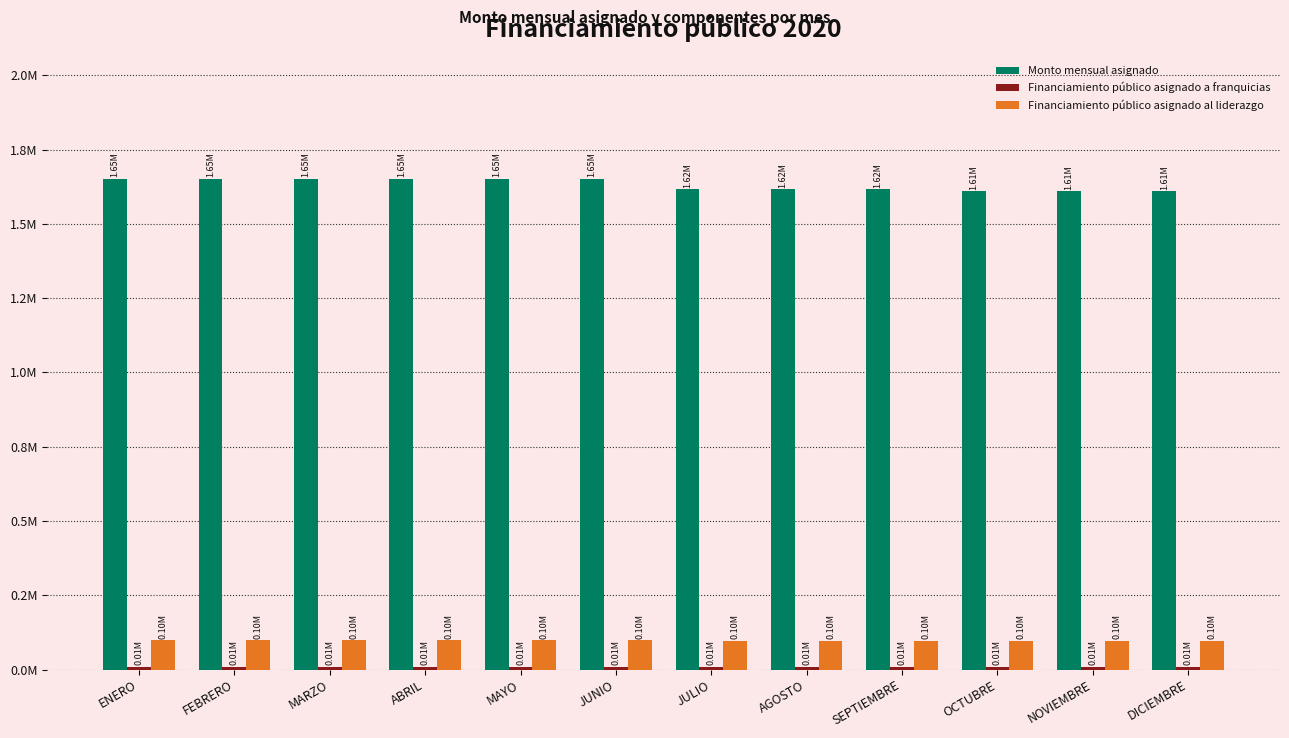

What is the label of the 12th bar from the right?

ENERO